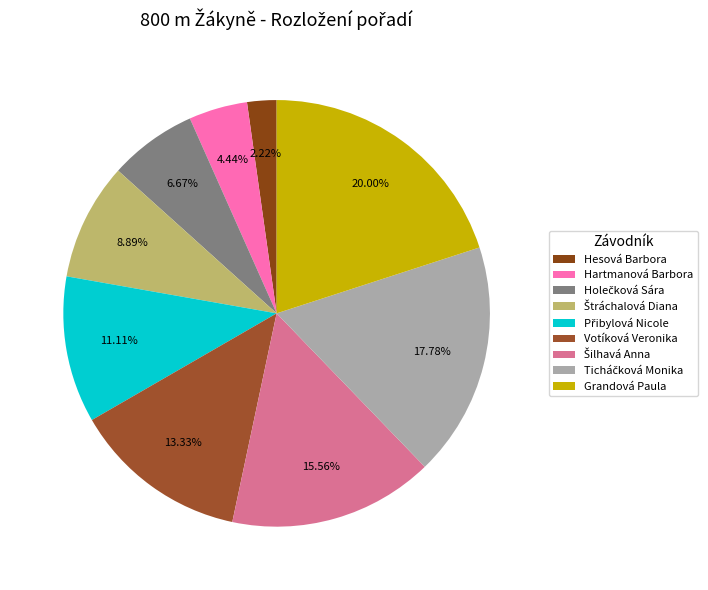

What is the change in value from Šilhavá Anna to Grandová Paula?

+2